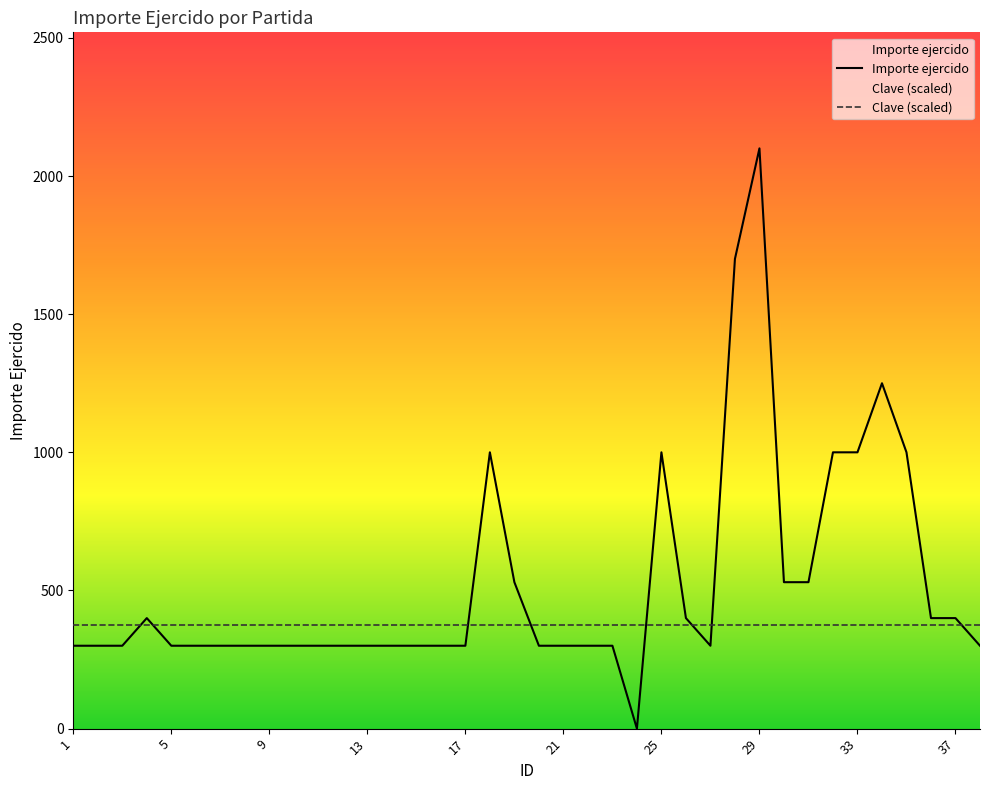

How many lines are shown in the chart?

2